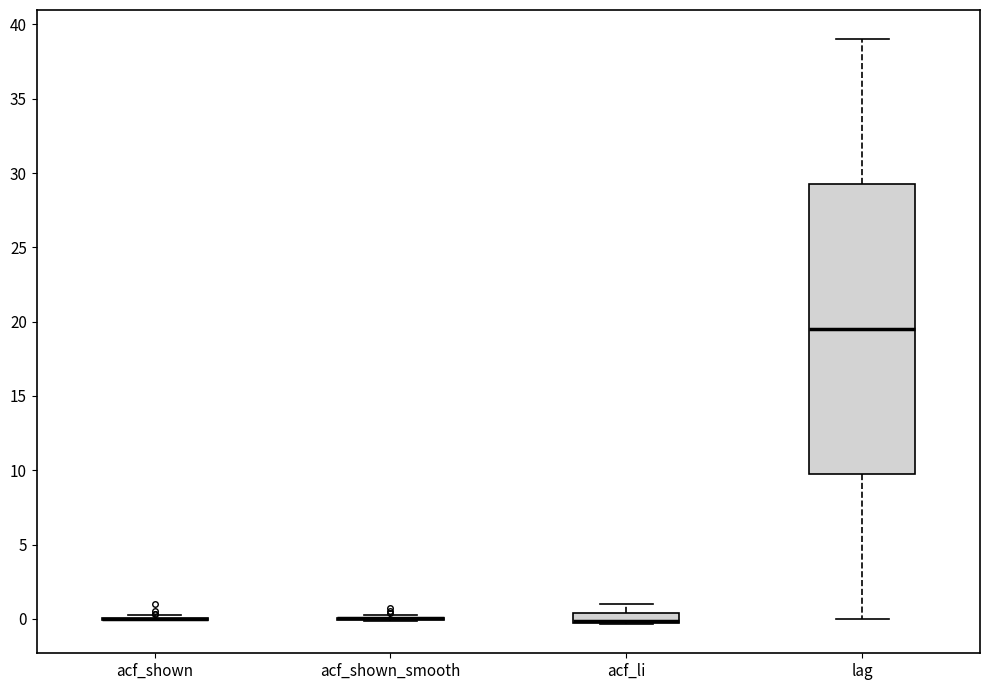

Where is the lower edge of the box for lag on the y-axis? The values are not printed on the chart, so give them approximately, as read against the axis.

10.0